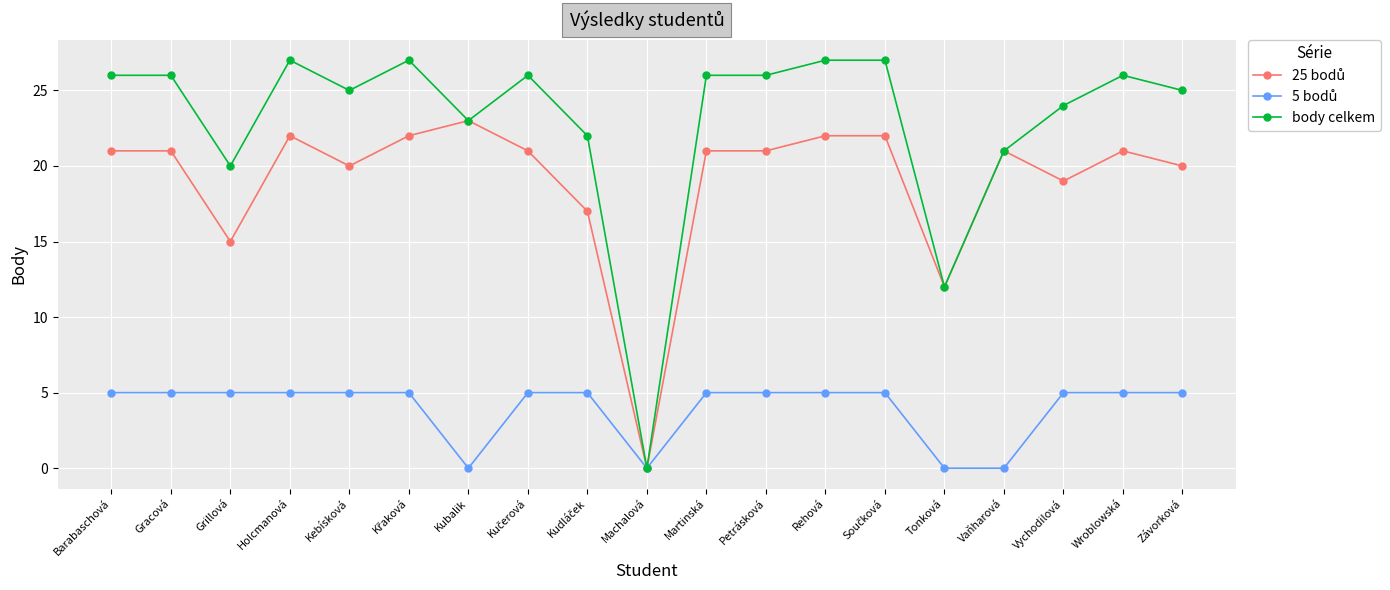

Is this an area chart (filled region under the line)?

No